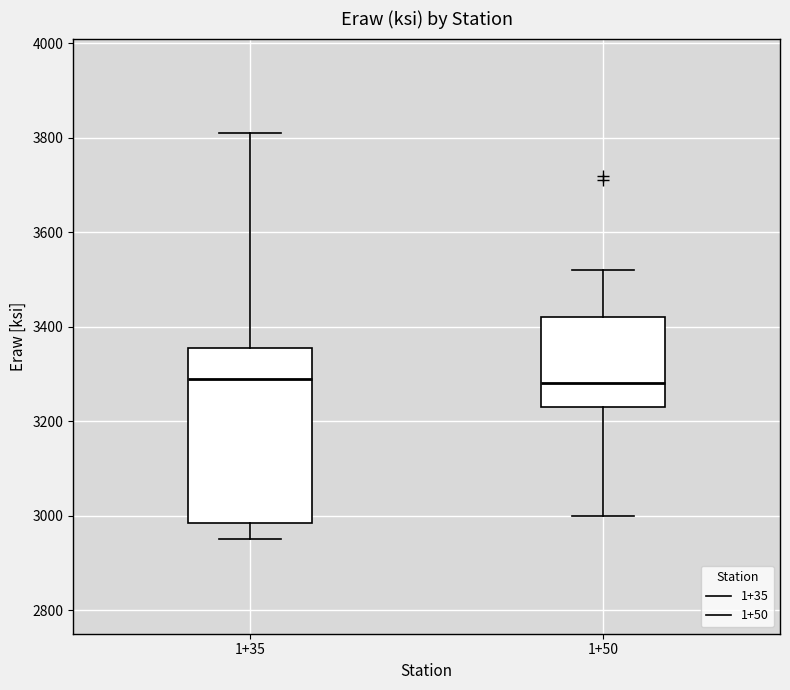

Reading left to right, read every box against the y-axis: the position of its median line, the range the box covers, and the ends of its whiskers. The values are not printed on the chart, so give them approximately, as read against the axis.

1+35: median 3300, box 2980 to 3360, whiskers 2960 to 3820
1+50: median 3280, box 3240 to 3420, whiskers 3000 to 3520